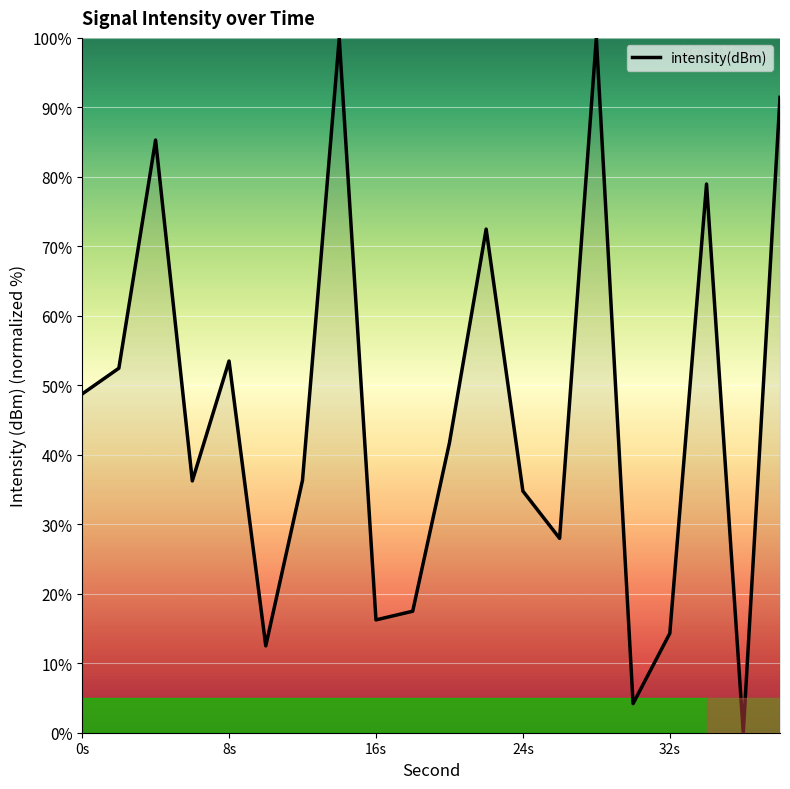

What is the greatest value displayed?

100.0